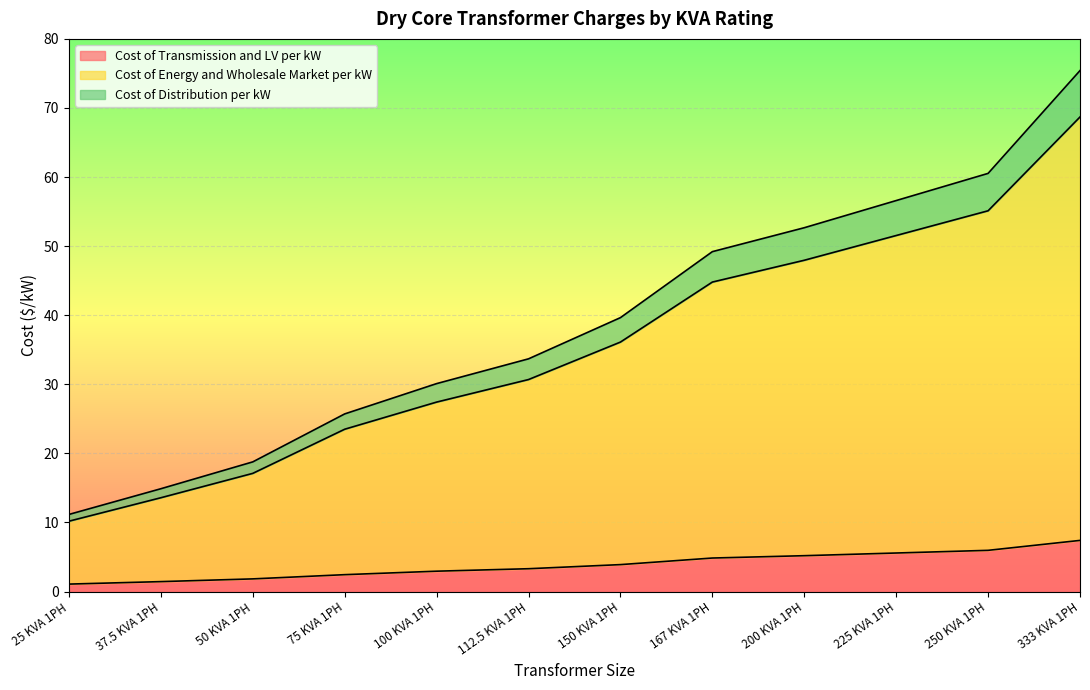

What is the label of the 9th point from the right?

75 KVA 1PH